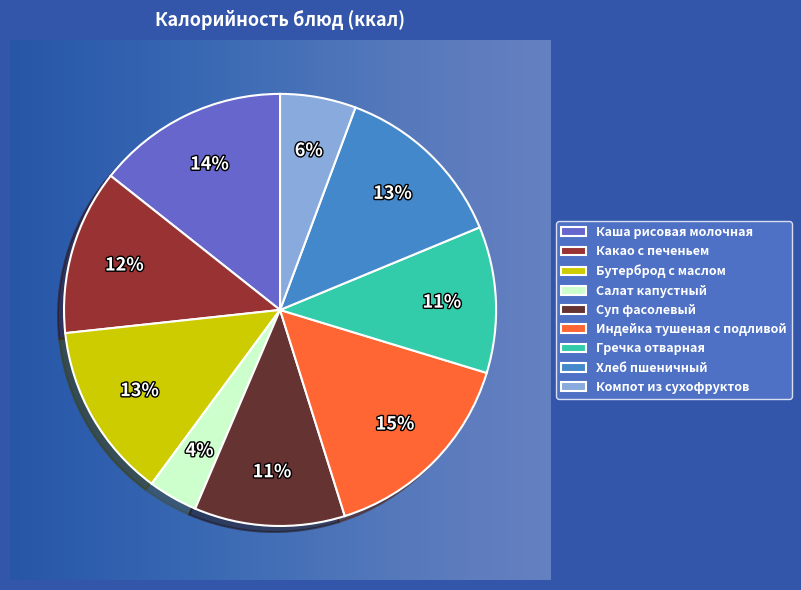

Does Какао с печеньем represent more than half of the total?

No